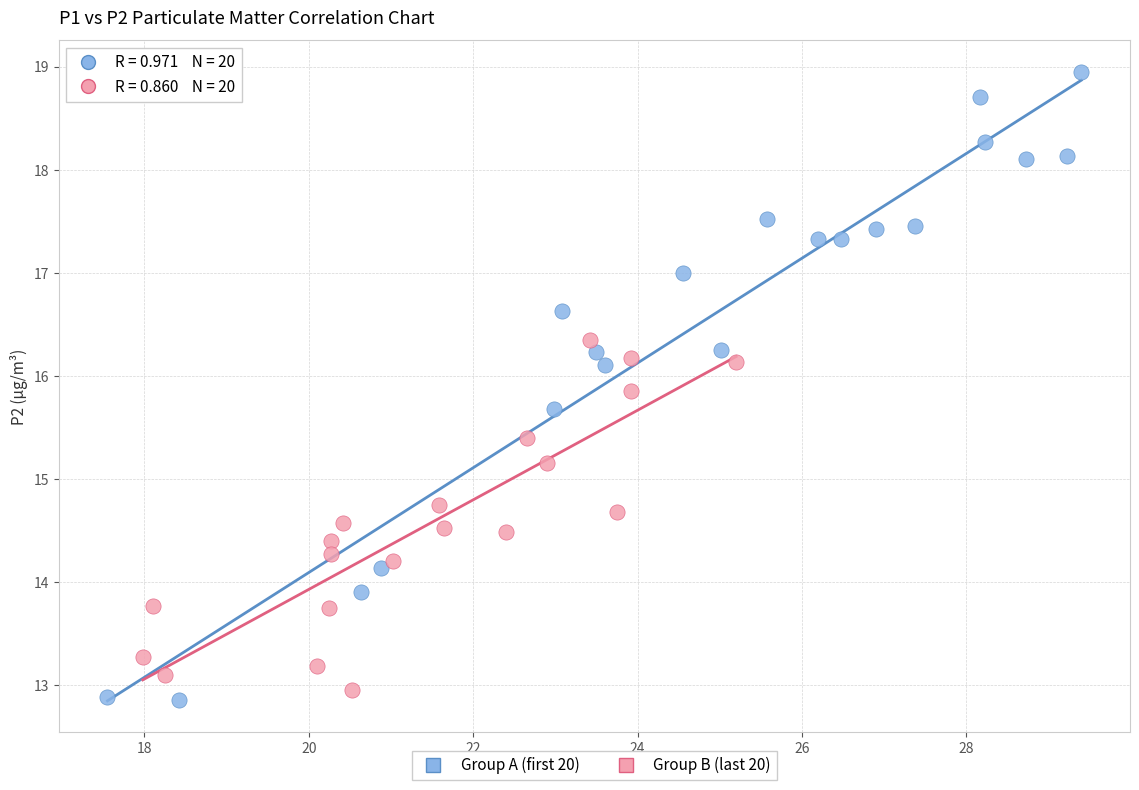

Which series has the widest spread of Y values?

Group A (first 20)